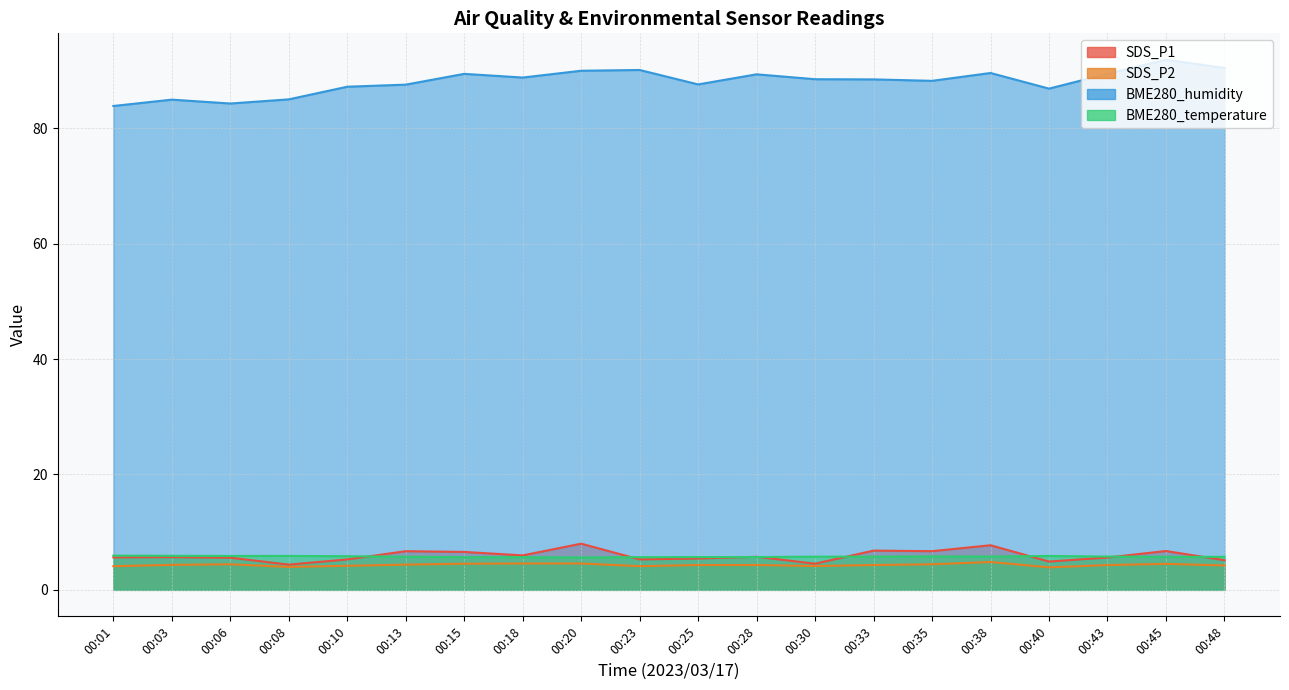

Reading left to right, what are all the values shown in this chart?

SDS_P1: 5.6	5.7	5.6	4.4	5.3	6.7	6.6	6.0	8.0	5.3	5.4	5.7	4.5	6.8	6.7	7.7	4.9	5.6	6.7	5.1
SDS_P2: 4.1	4.3	4.4	4.0	4.2	4.4	4.5	4.6	4.6	4.1	4.3	4.3	4.1	4.3	4.4	4.8	3.9	4.3	4.5	4.2
BME280_humidity: 83.9	85.0	84.3	85.0	87.2	87.6	89.4	88.8	90.0	90.1	87.6	89.3	88.5	88.5	88.2	89.6	86.9	89.4	91.9	90.5
BME280_temperature: 5.9	5.9	5.9	5.9	5.8	5.7	5.7	5.7	5.6	5.7	5.7	5.7	5.8	5.8	5.8	5.8	5.9	5.8	5.7	5.7